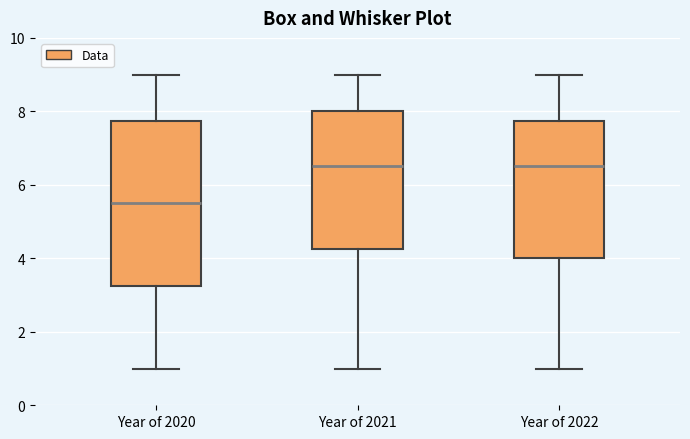

Which box is the tallest, from its lower edge to its upper edge?

Year of 2020